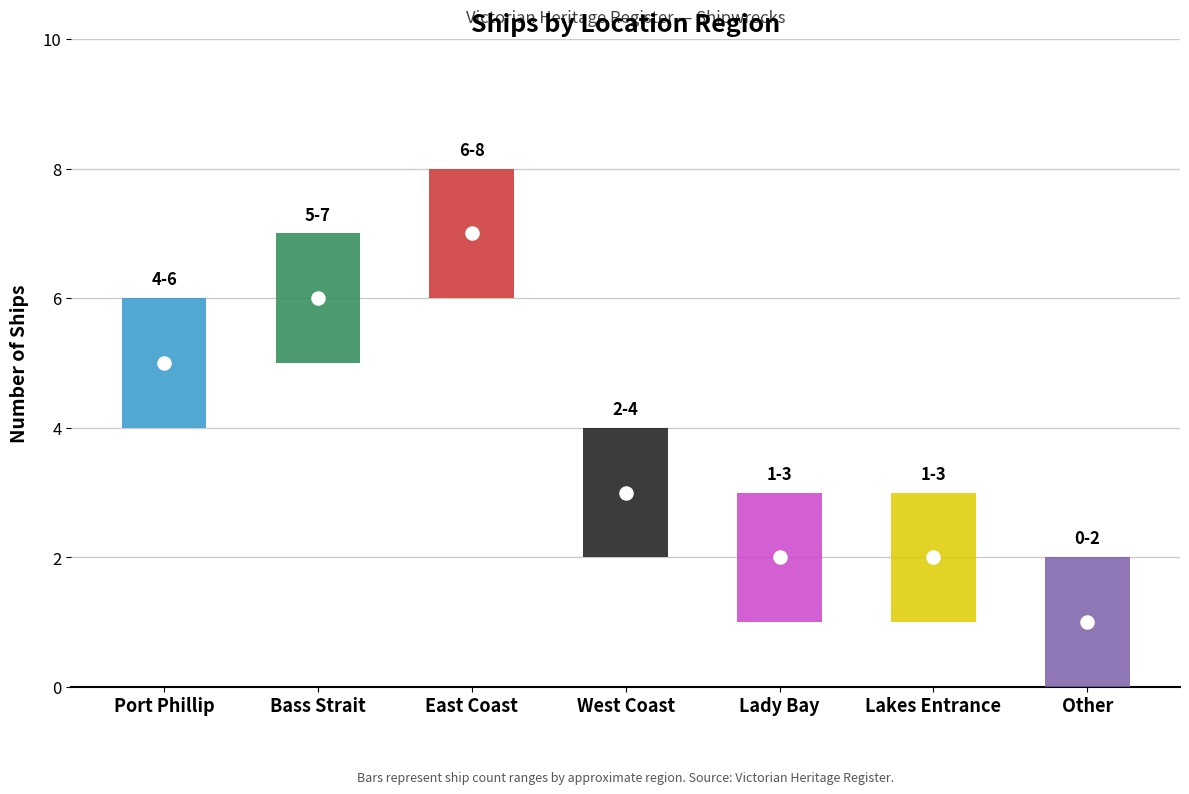

Which has a higher value, East Coast or Port Phillip?

East Coast